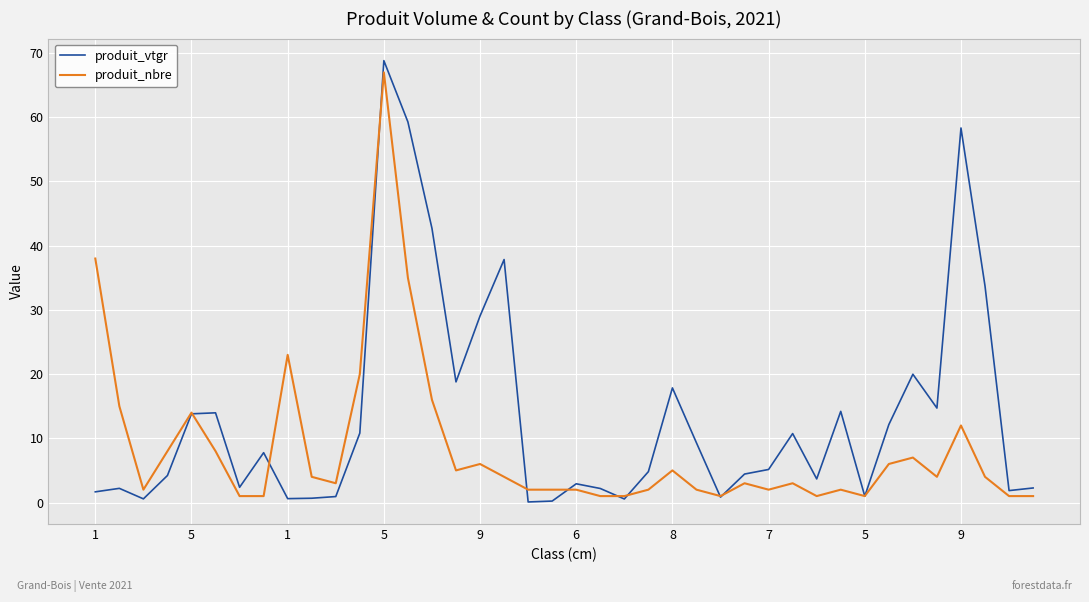

Rank the series by their average value, from highest to lowest.

produit_vtgr, produit_nbre